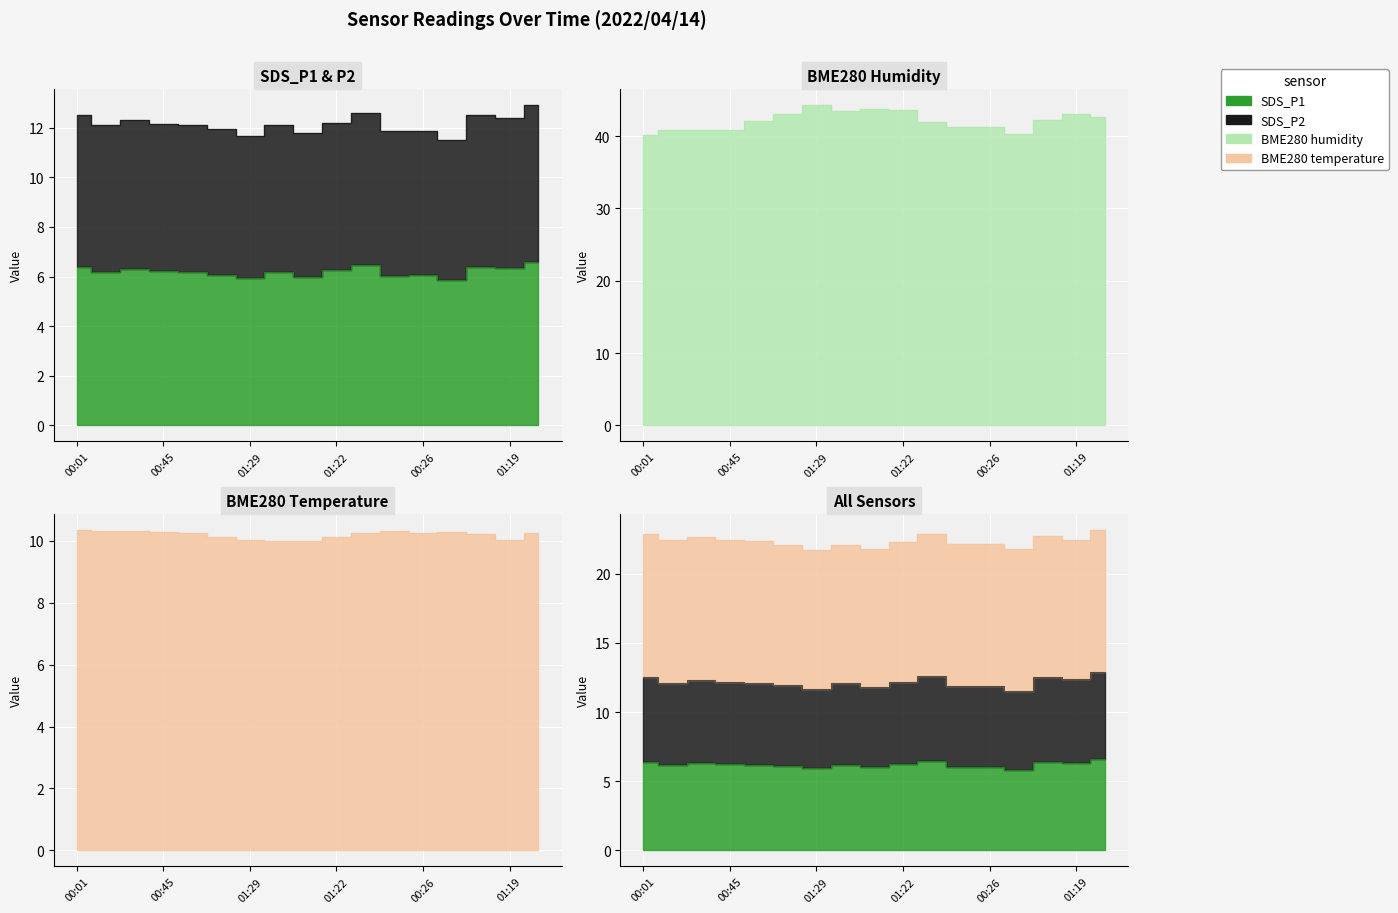

Is it true that BME280_temperature equals 15.8 at 01:02?

False